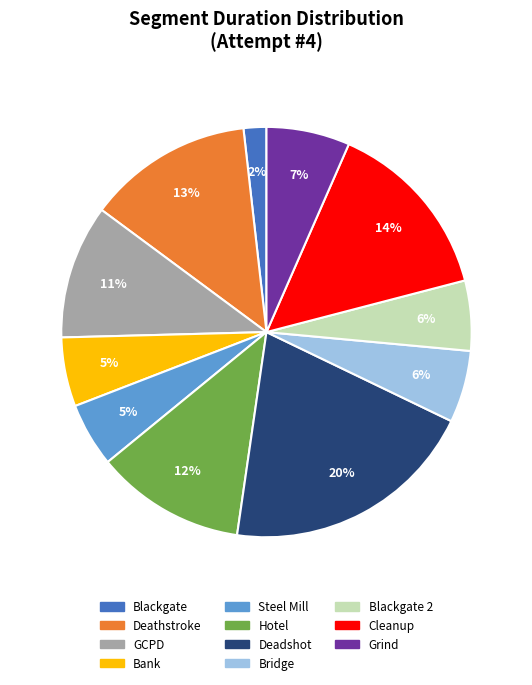

Is there a majority slice in this chart?

No